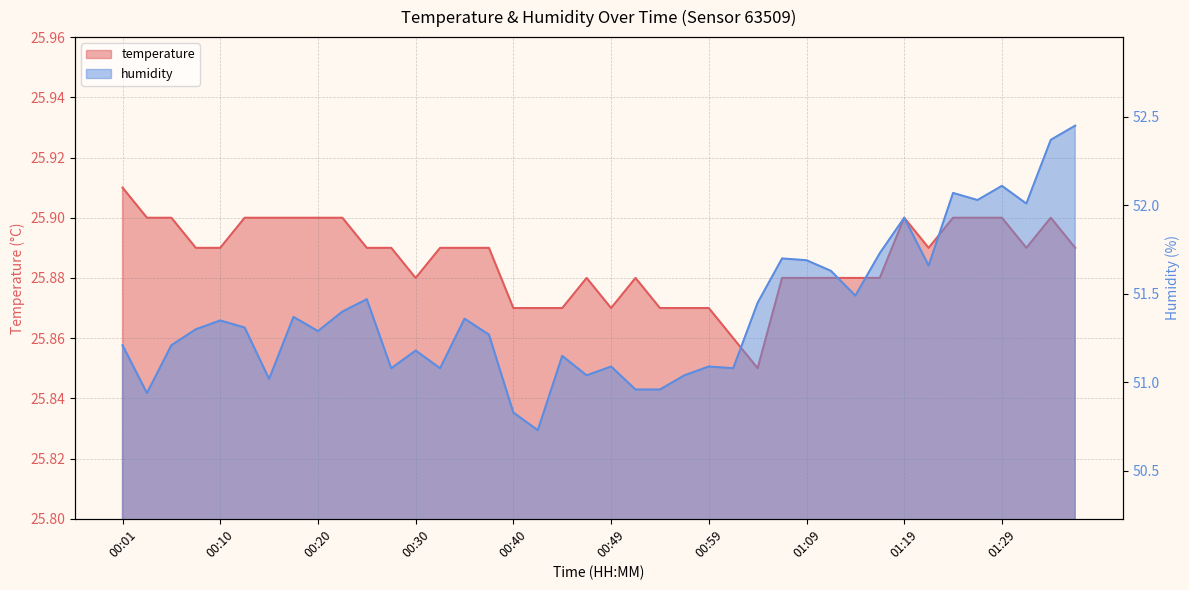

What is the label of the 40th point from the right?

00:01